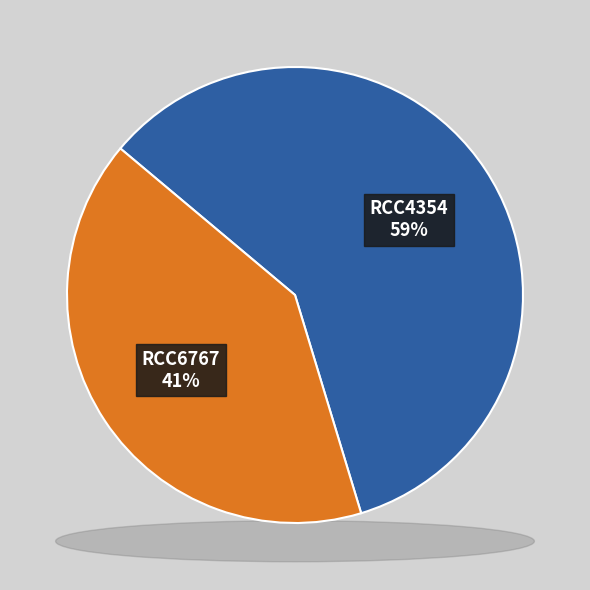

To the nearest percent, what is the combined percentage of RCC4354 and RCC6767?

100%